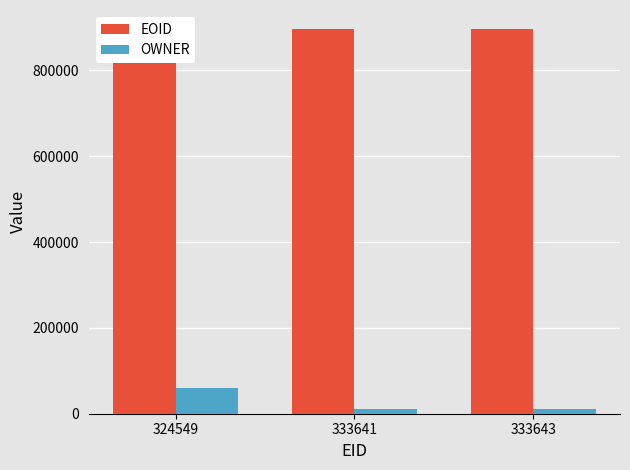

What is the difference between the EOID values at 333641 and 333643?

1